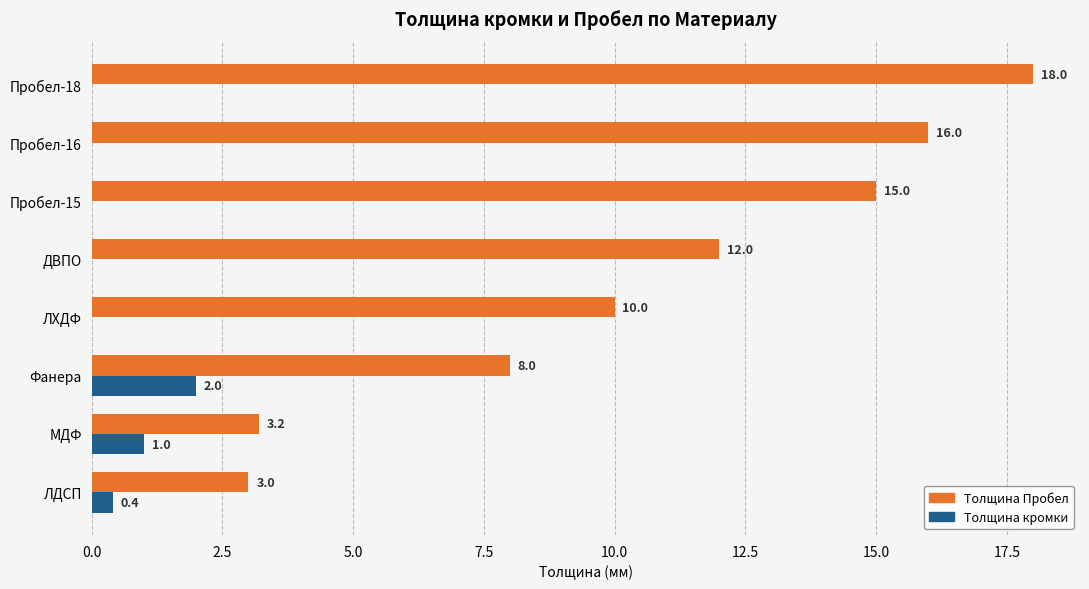

True or false: Толщина Пробел has a value of 5.5 at Фанера.

False